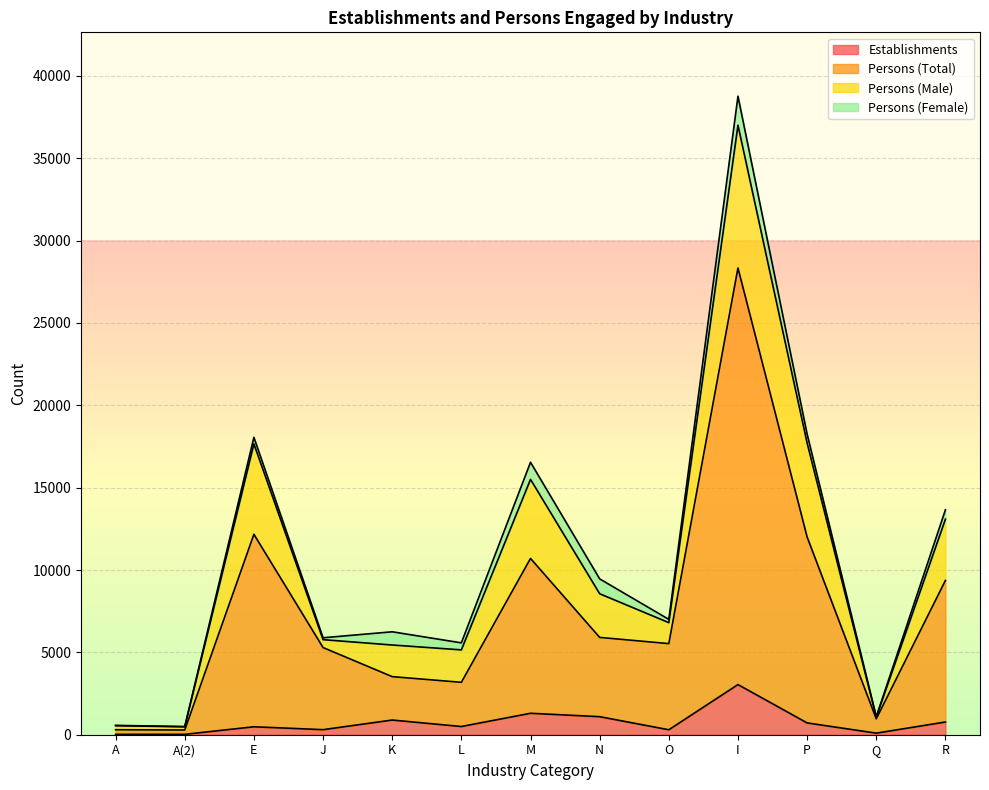

What position from the left is N?

8